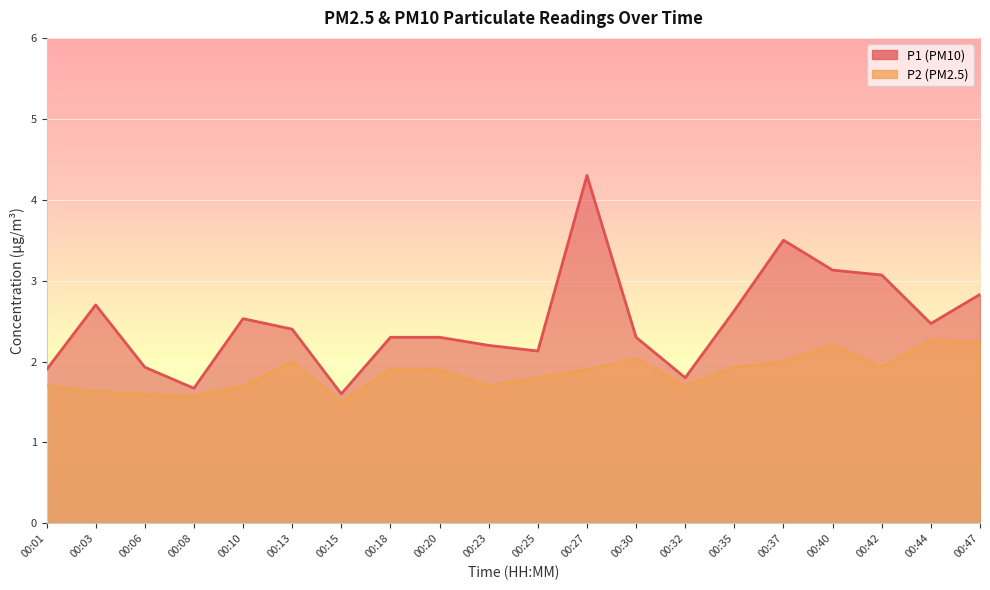

How many values in the P1 series exceed 2?

15